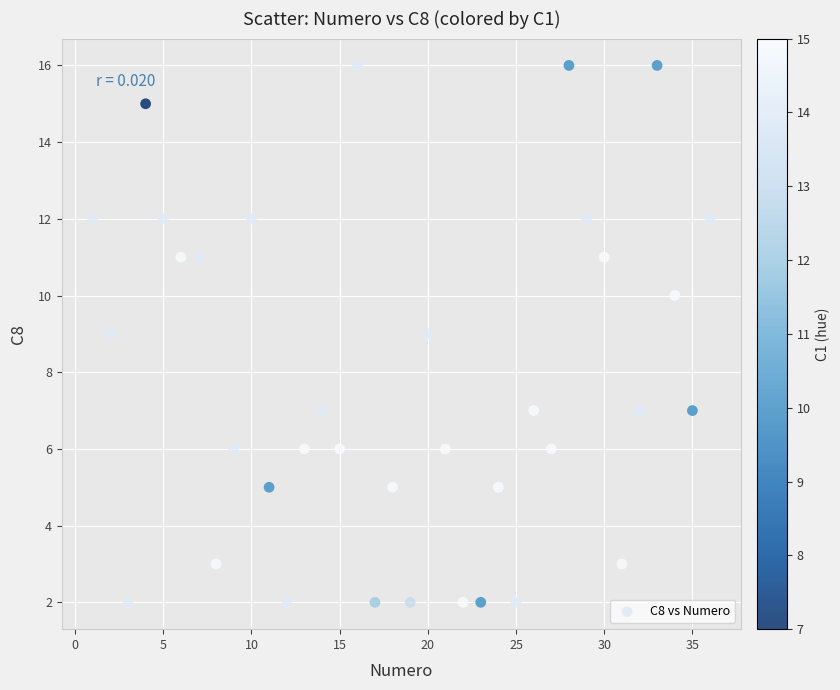

What is the range of Y values (max minus min)?

14